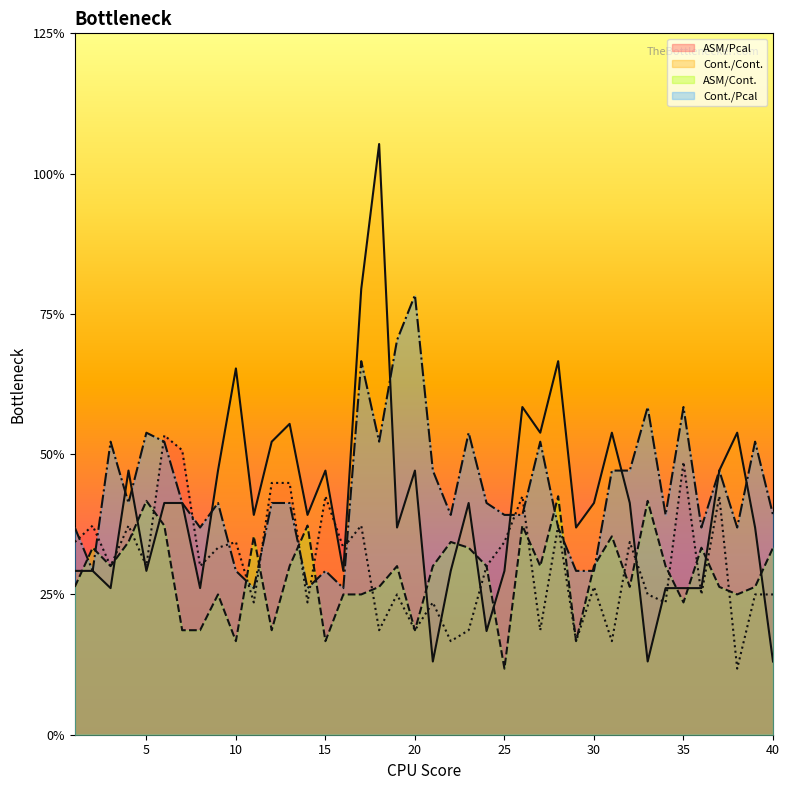

At 3, list the series in order from smallest to largest.

Cont./Cont., ASM/Pcal, ASM/Cont., Cont./Pcal